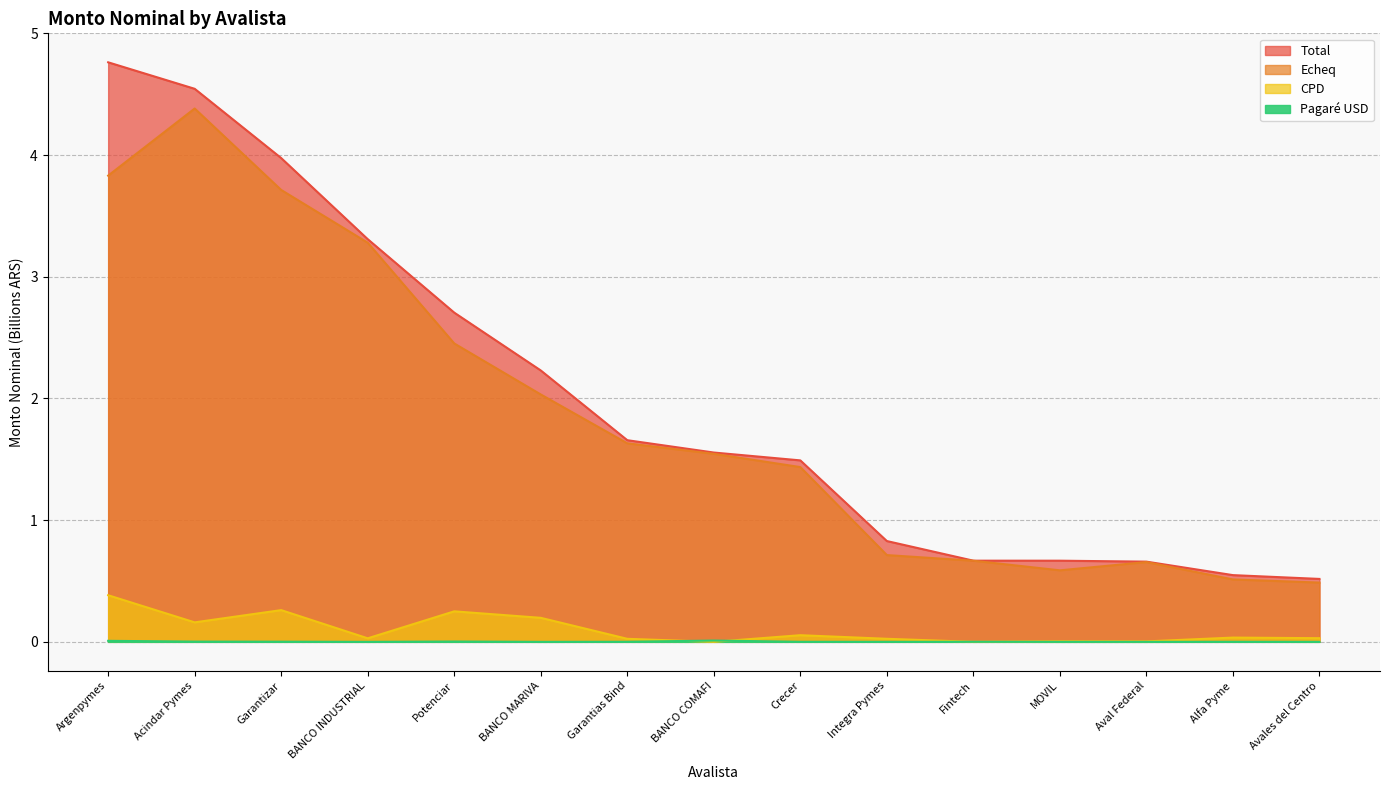

What is the label of the 7th point from the left?

Garantias Bind